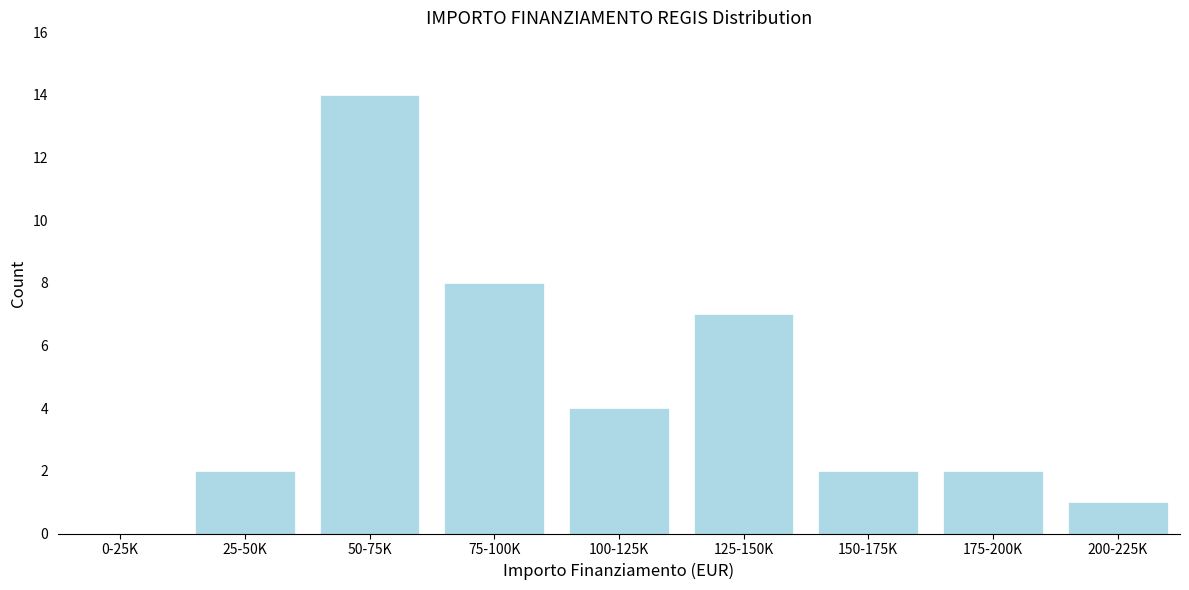

Reading left to right, list all the values displayed in this chart.

0-25K=0	25-50K=2	50-75K=14	75-100K=8	100-125K=4	125-150K=7	150-175K=2	175-200K=2	200-225K=1